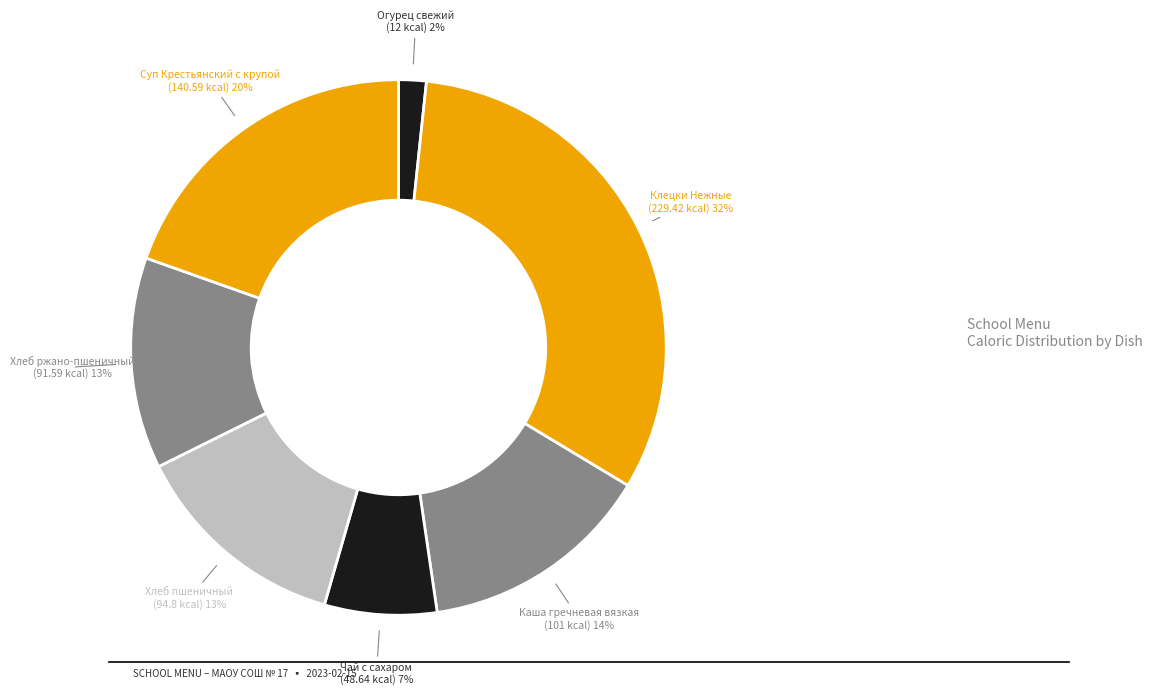

True or false: Чай с сахаром accounts for 18% of the total.

False